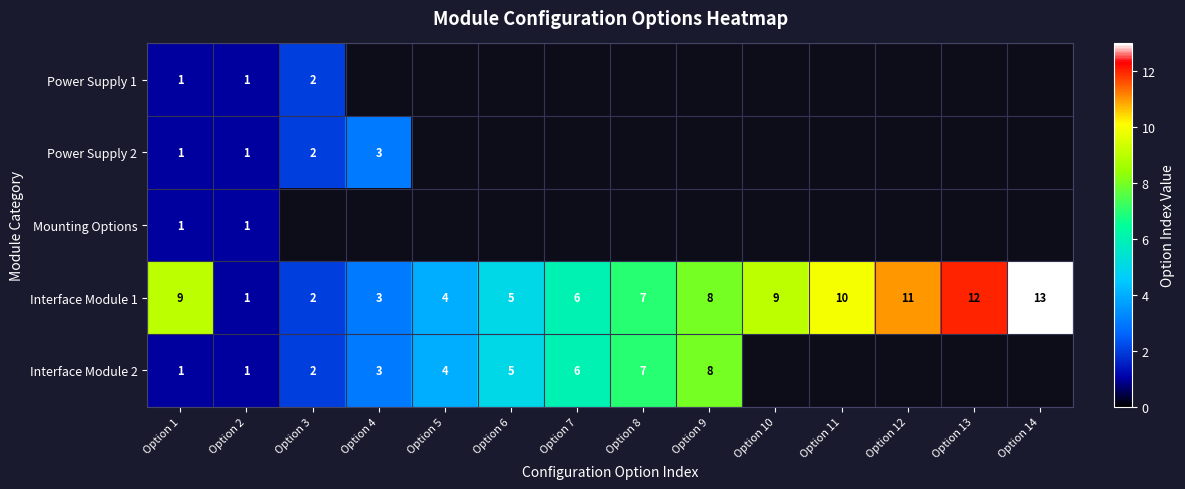

At which category is the sum across all series the highest?

Option 1